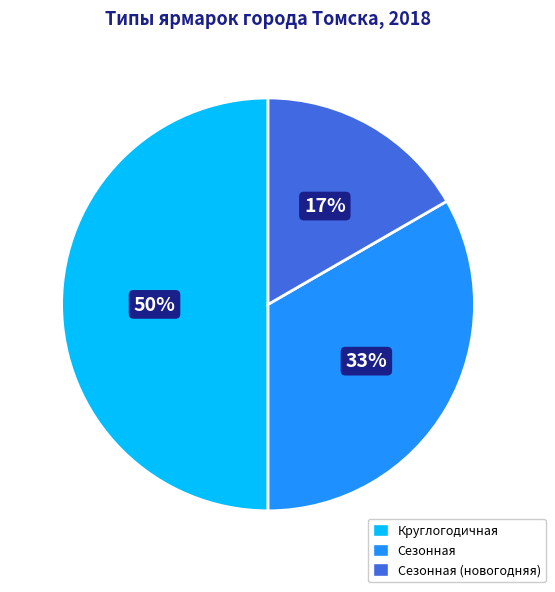

Is it true that Круглогодичная is 39% of the pie?

False